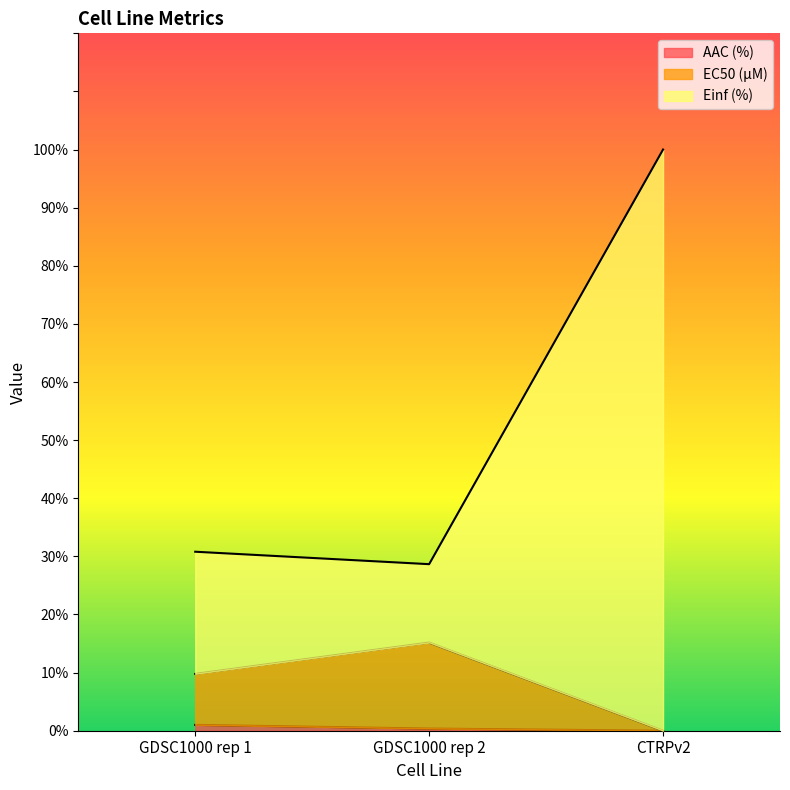

At how many categories does at least one series exceed 28?

3